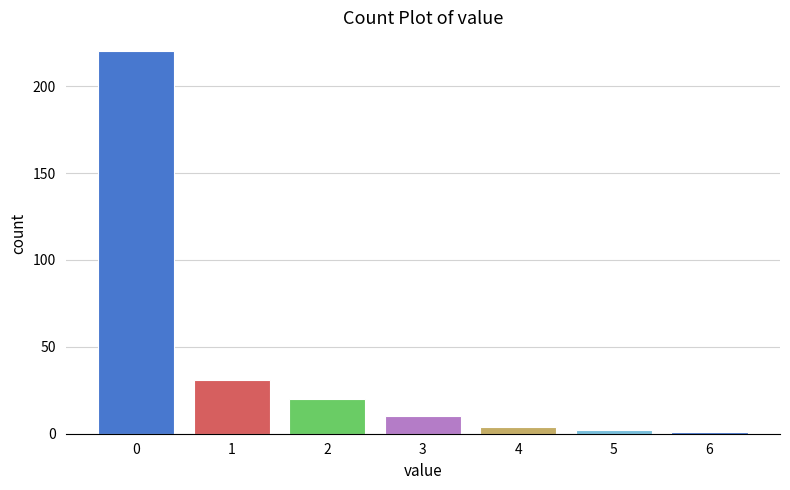

Reading left to right, what are all the values shown in this chart?

0=220	1=31	2=20	3=10	4=4	5=2	6=1